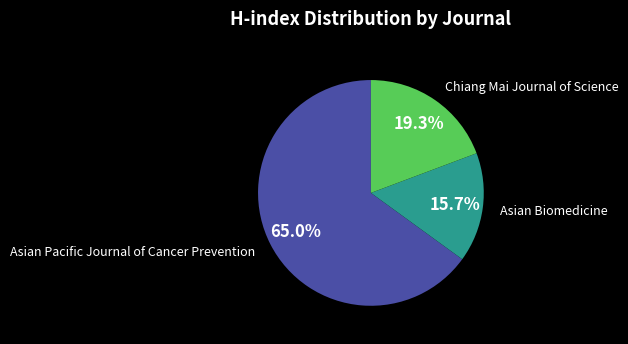

Is there a majority slice in this chart?

Yes